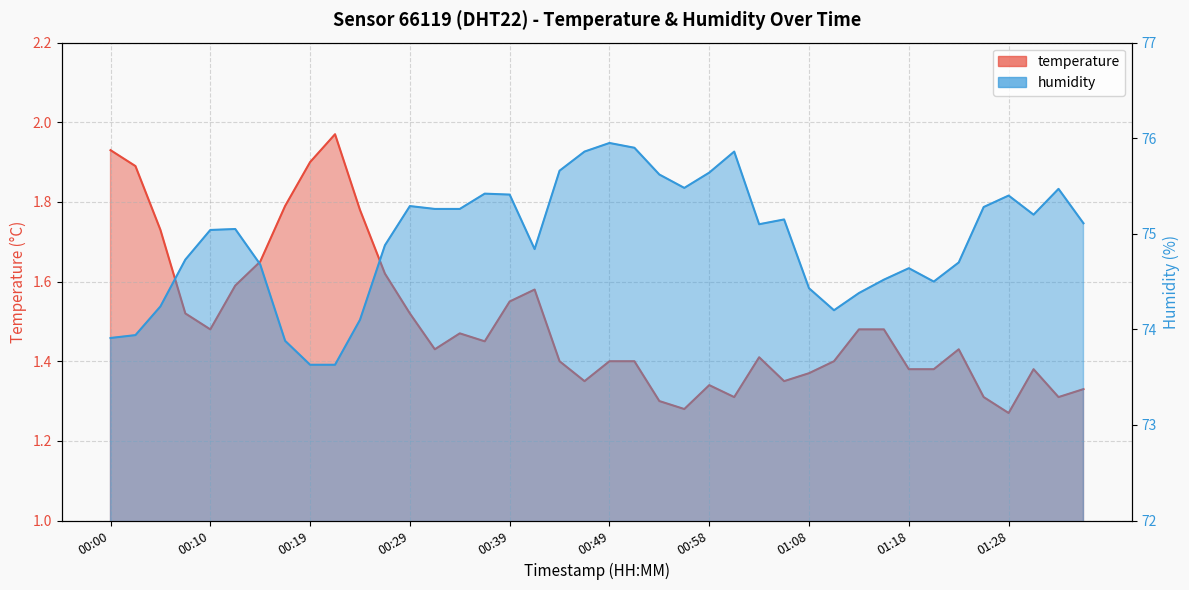

Does the chart have visible grid lines?

Yes